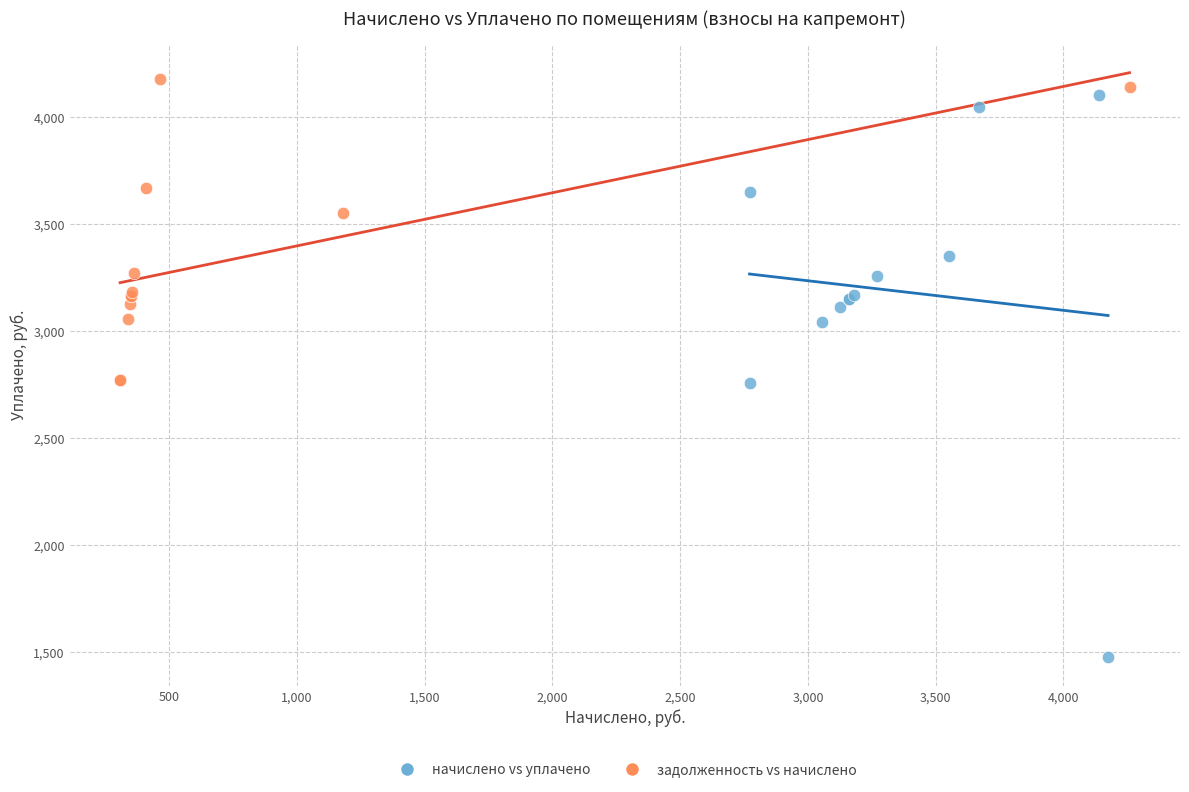

Which series reaches the maximum Y coordinate?

задолженность vs начислено